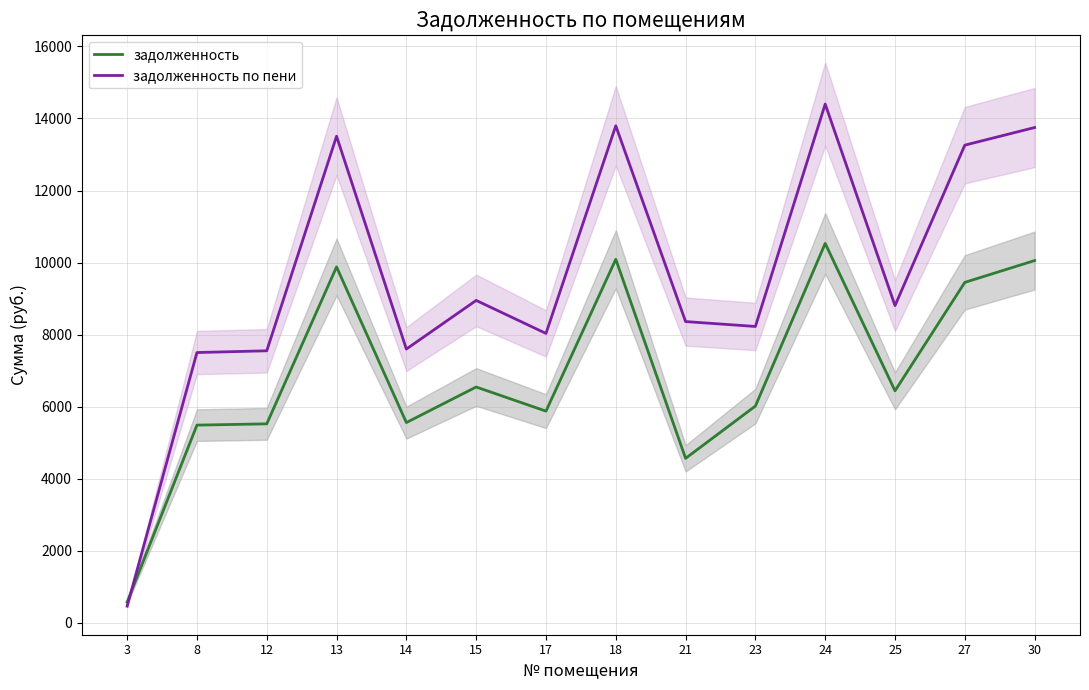

What are all the series names shown in the legend?

задолженность, задолженность по пени